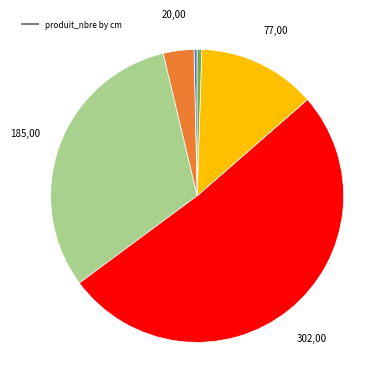

Does any single category account for the majority?

Yes